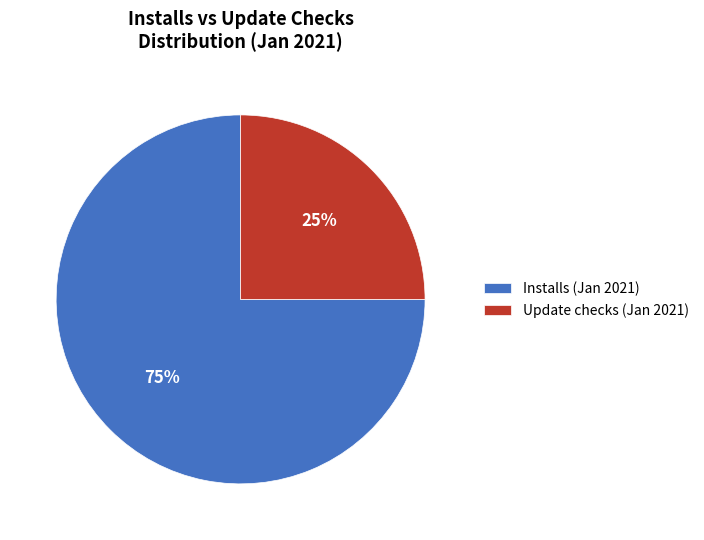

Is it true that Update checks (Jan 2021) is 34% of the pie?

False